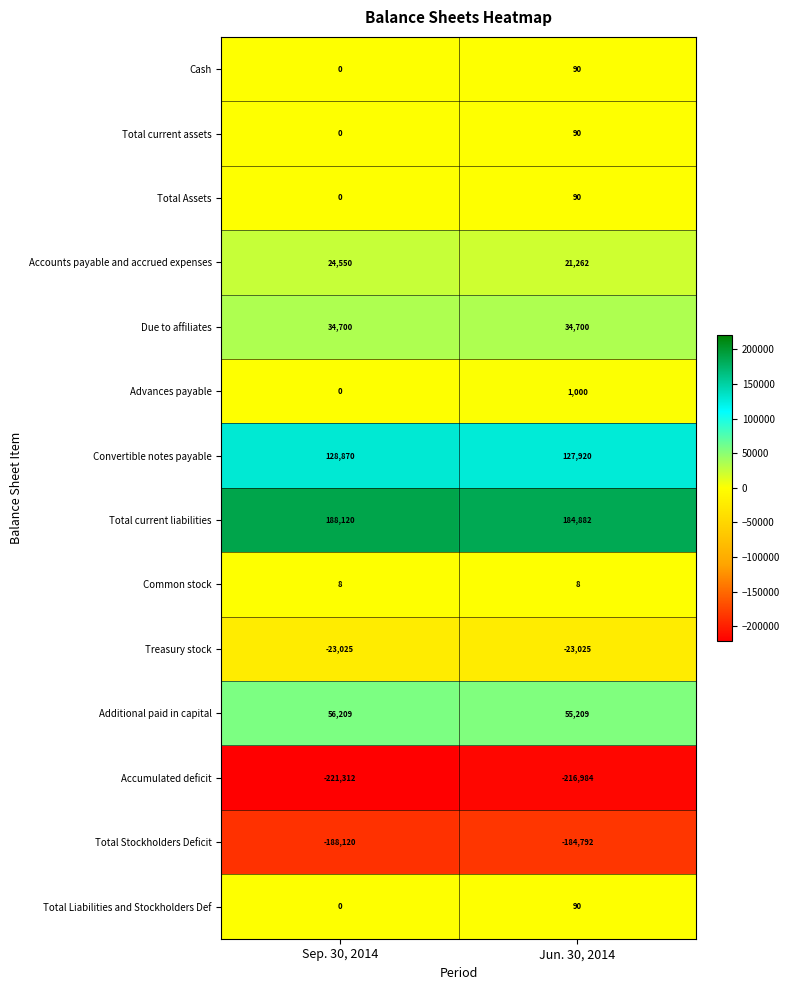

Where is Cash nearest to the value 45?

Sep. 30, 2014